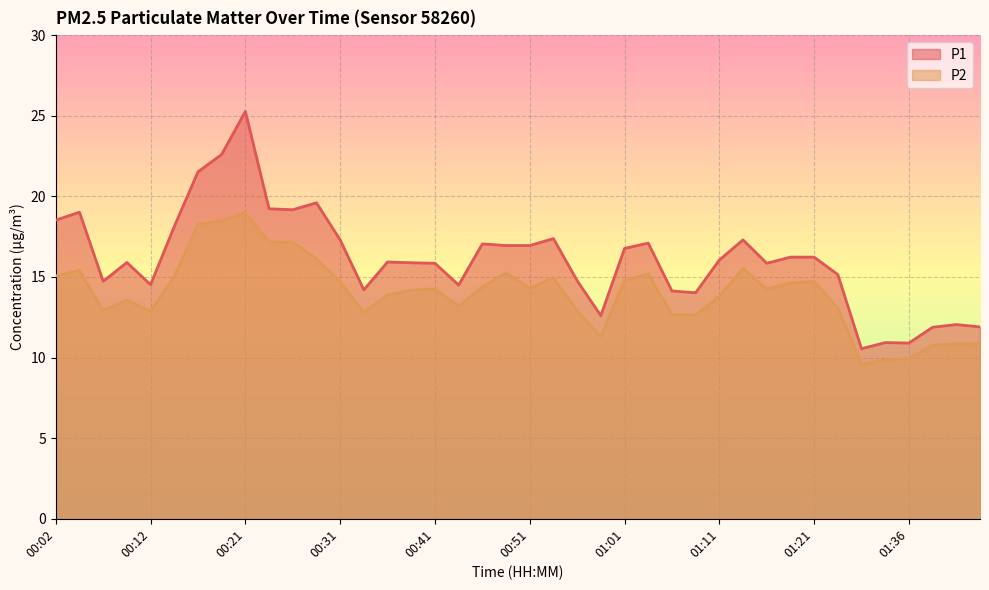

Rank the series by their average value, from lowest to highest.

P2, P1